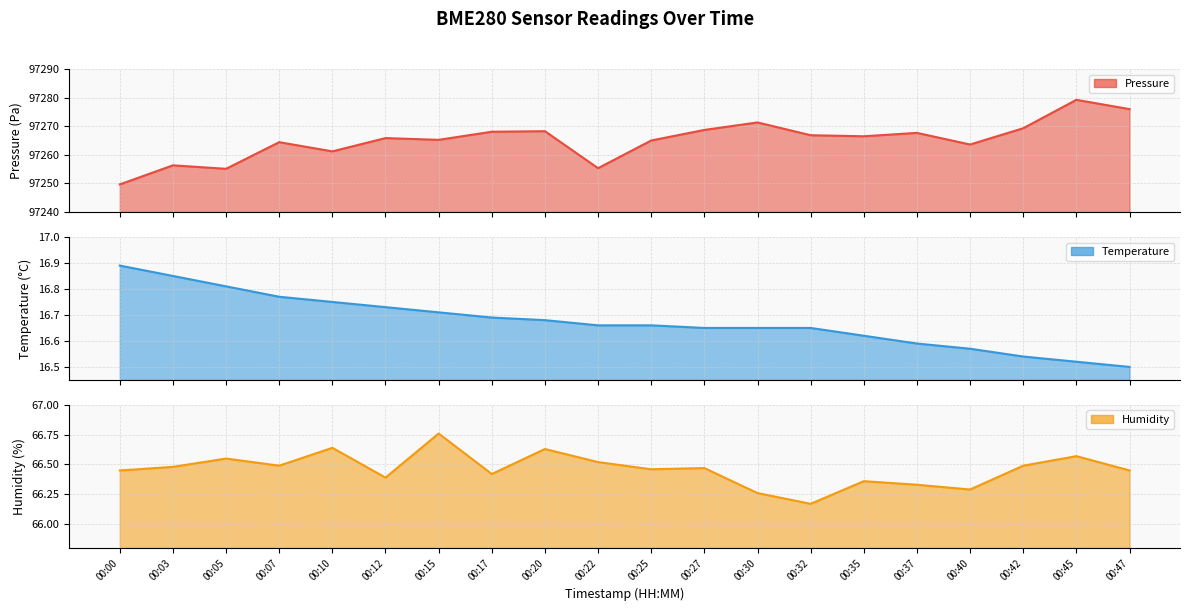

Which has a higher value, 00:32 or 00:22?

00:32